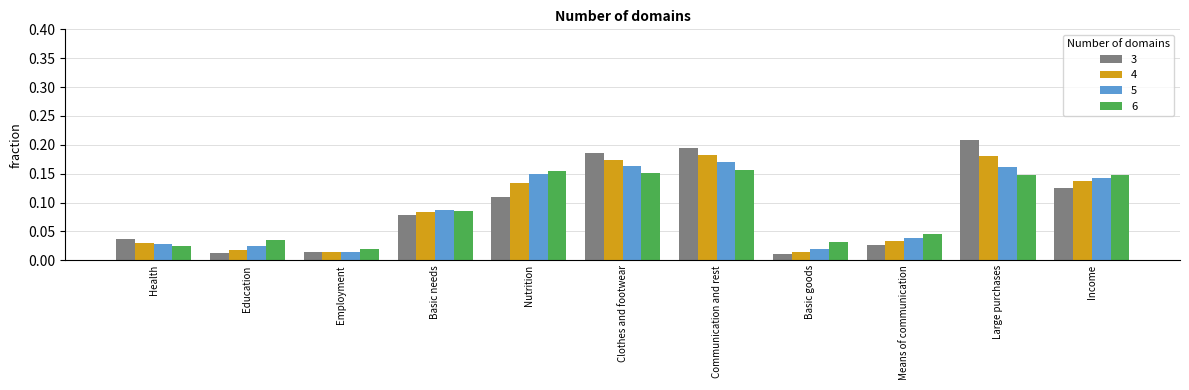

Which series changed the most between Health and Basic goods?

3